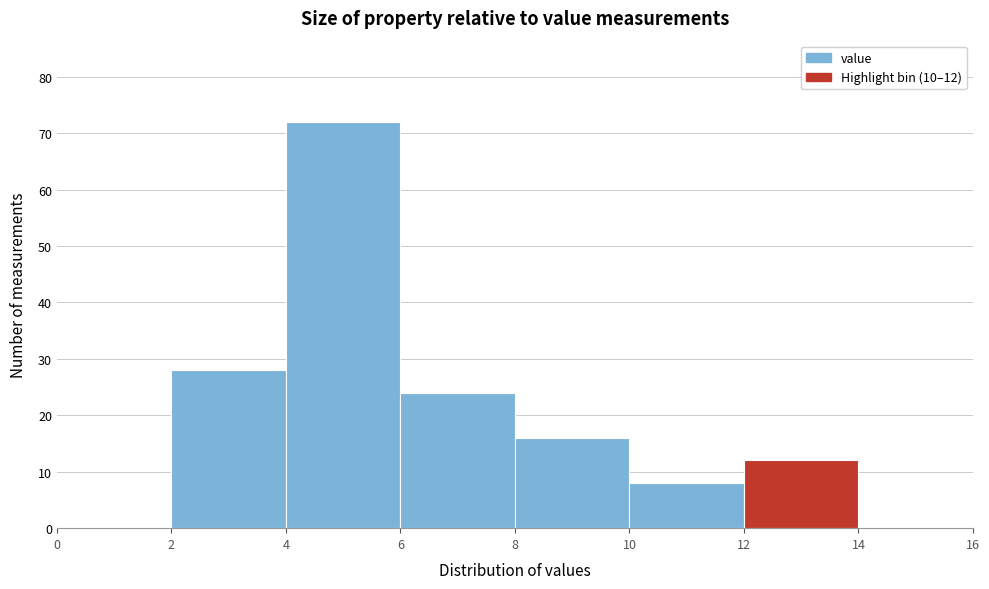

Over which range of the x-axis is the bar tallest?

4 to 6